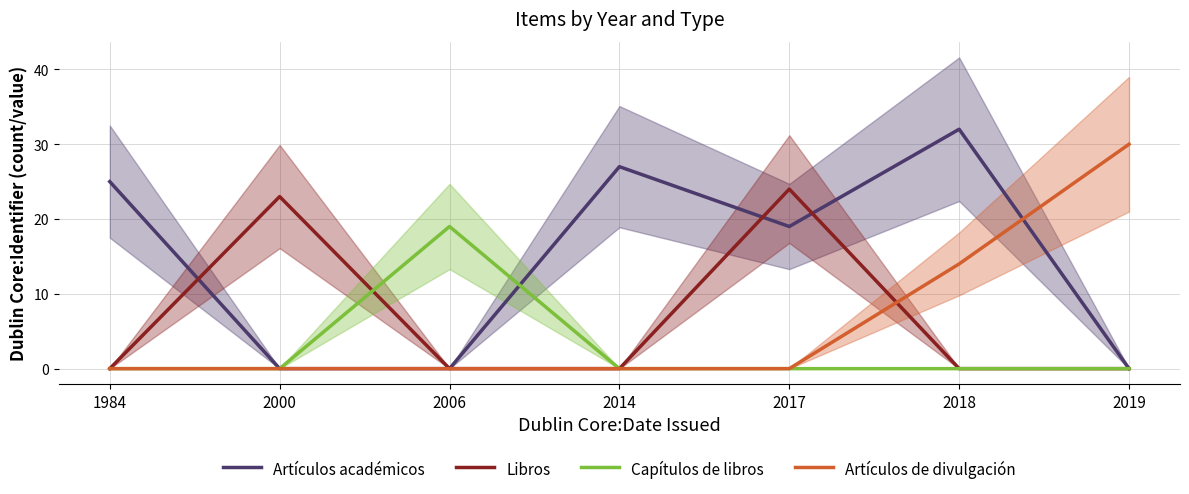

Where is Artículos de divulgación nearest to the value 15?

2018